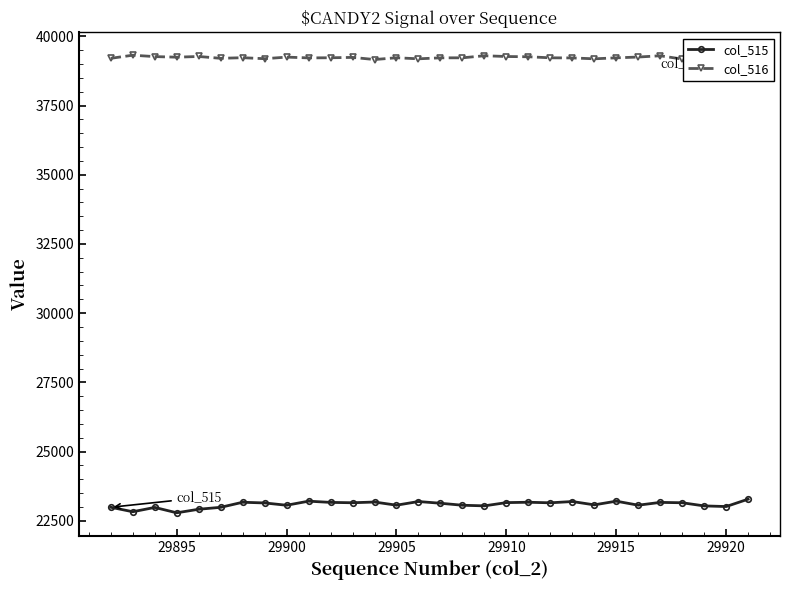

The col_515 series shows 31130 at 29895. True or false?

False